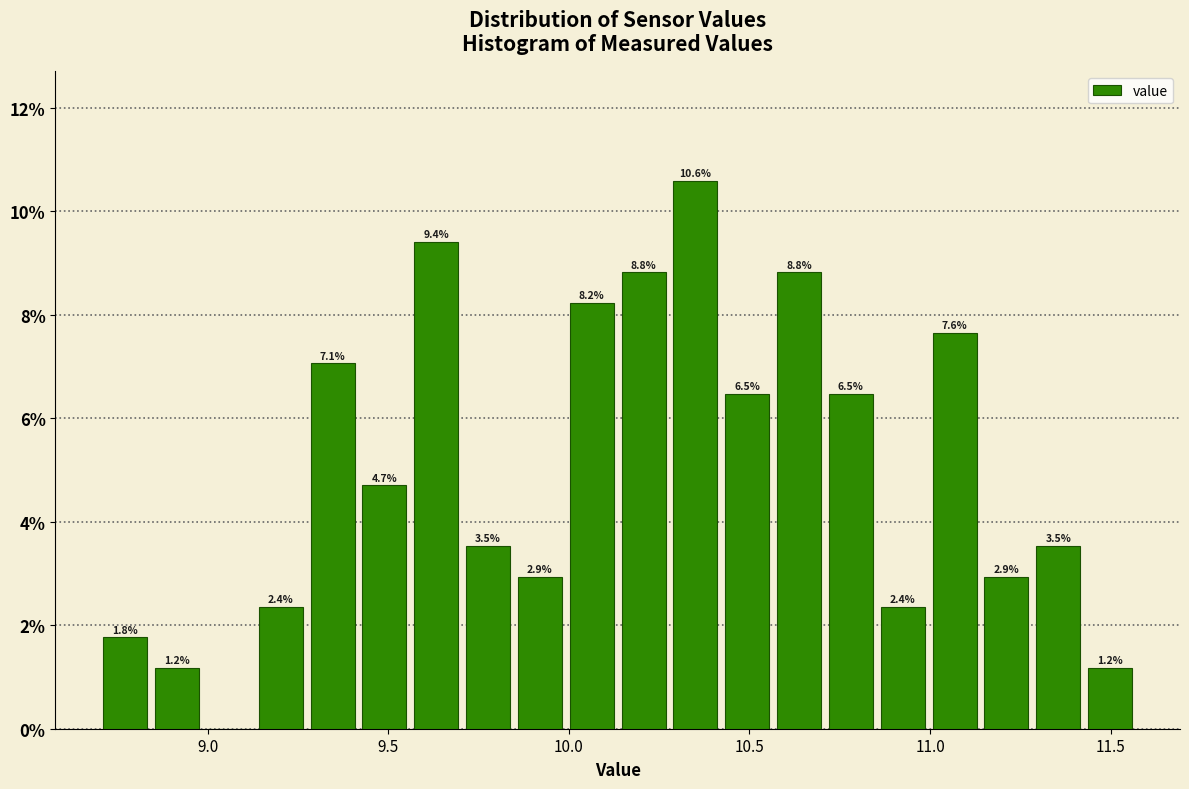

Read against the x-axis, roughly where is the centre of the tallest bar?

10.35